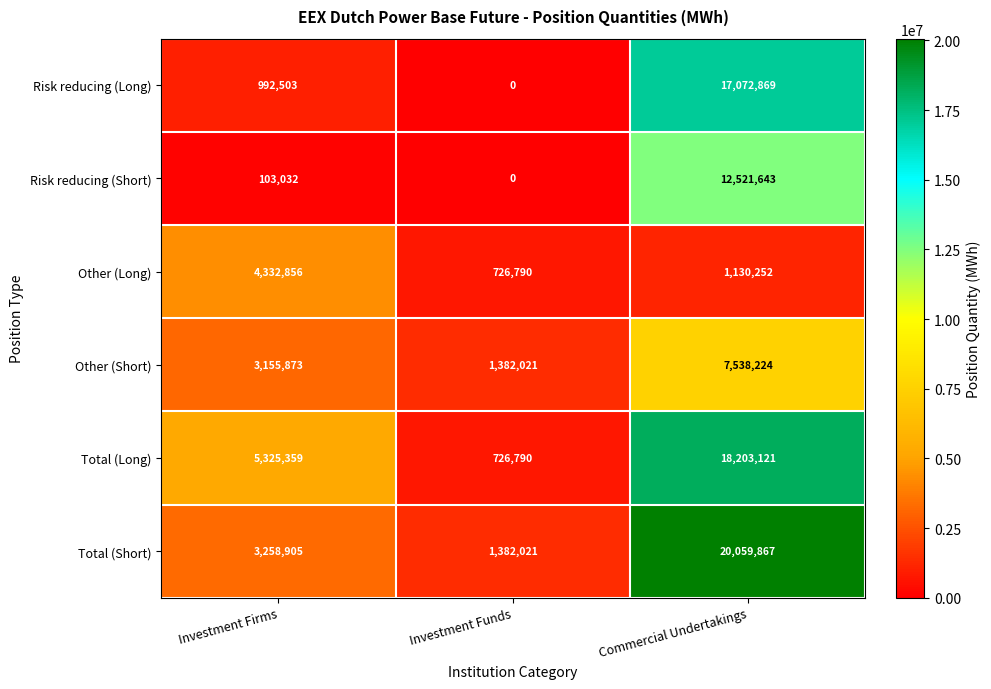

What is the maximum value shown in the chart?

20059867